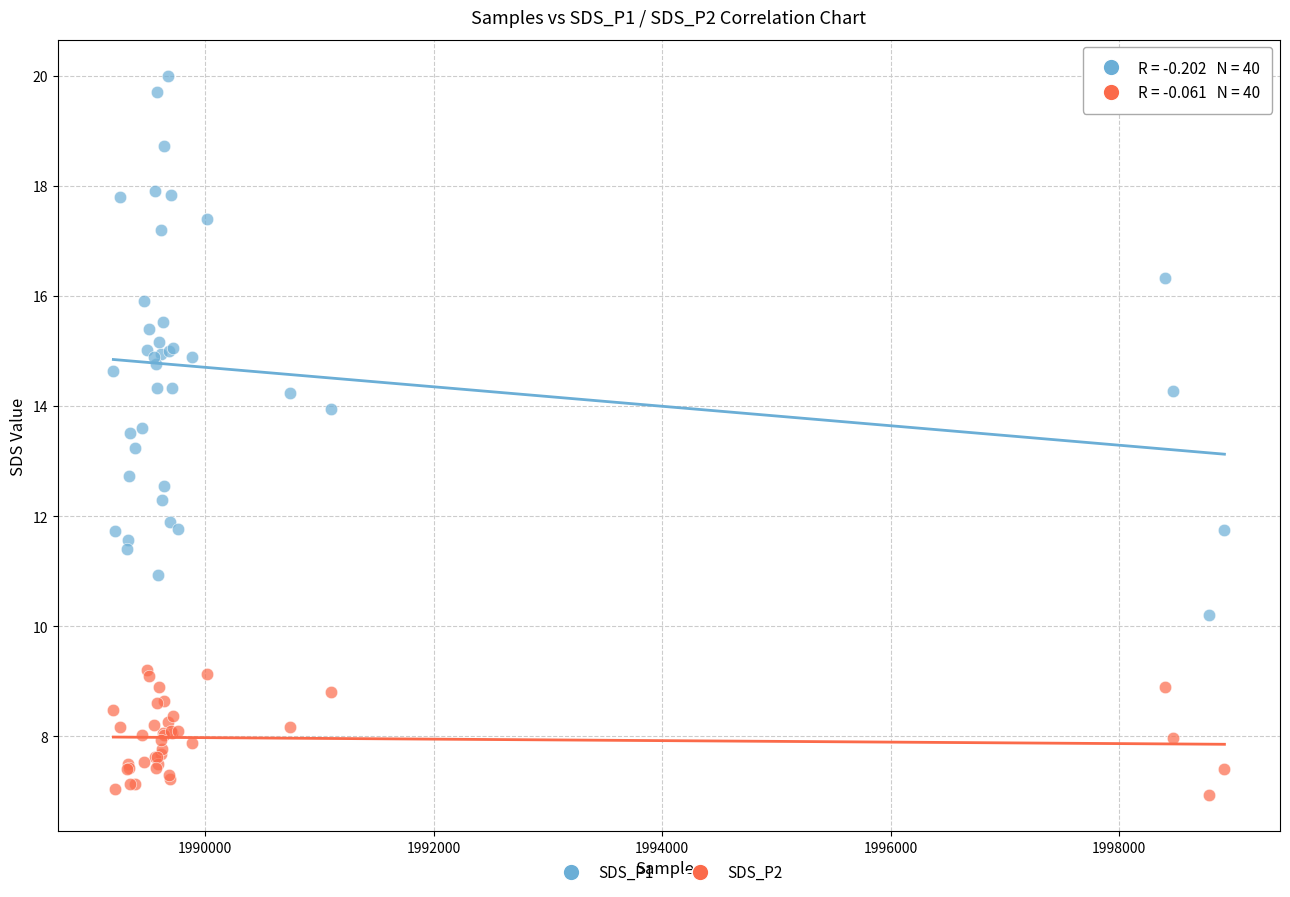

Which series reaches the maximum Y coordinate?

SDS_P1